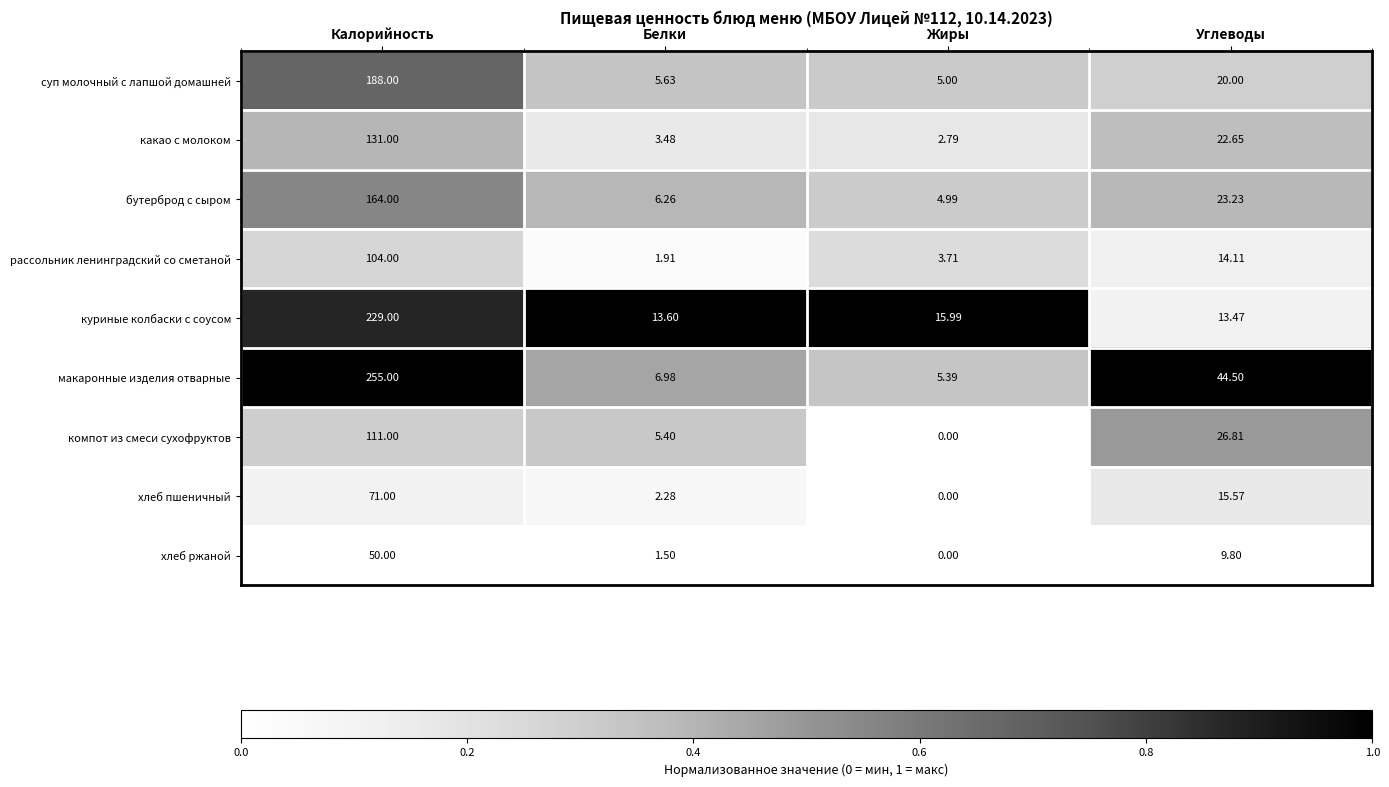

Which category has the lowest value in the куриные колбаски с соусом series?

Углеводы